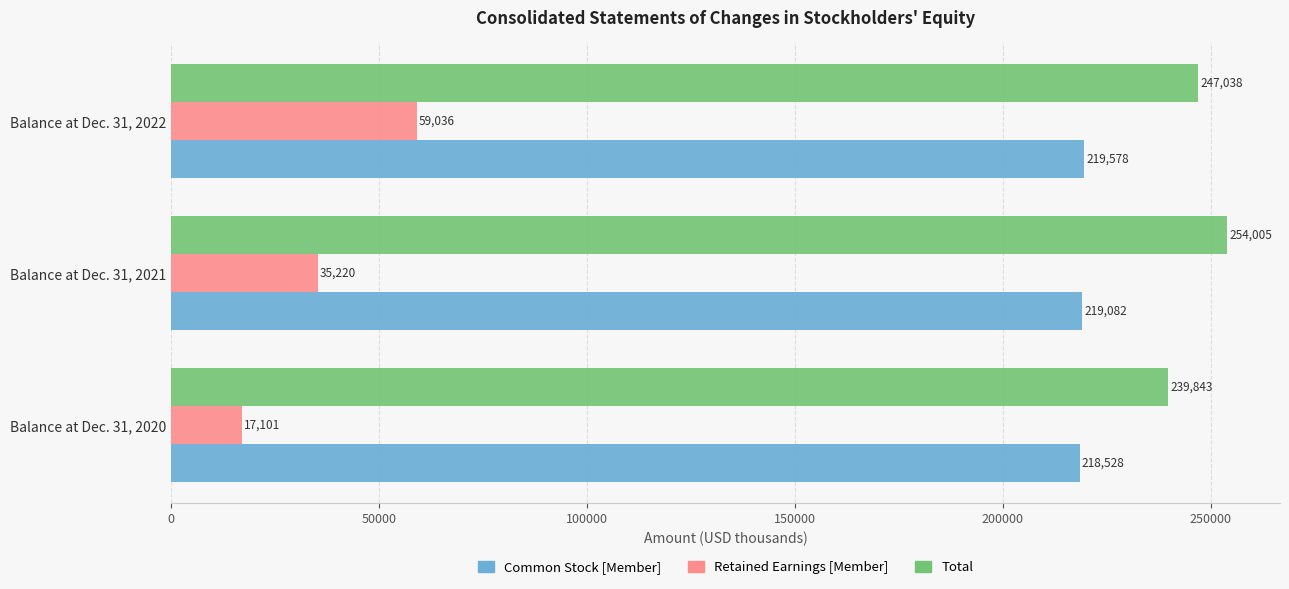

How many series are shown in this chart?

3